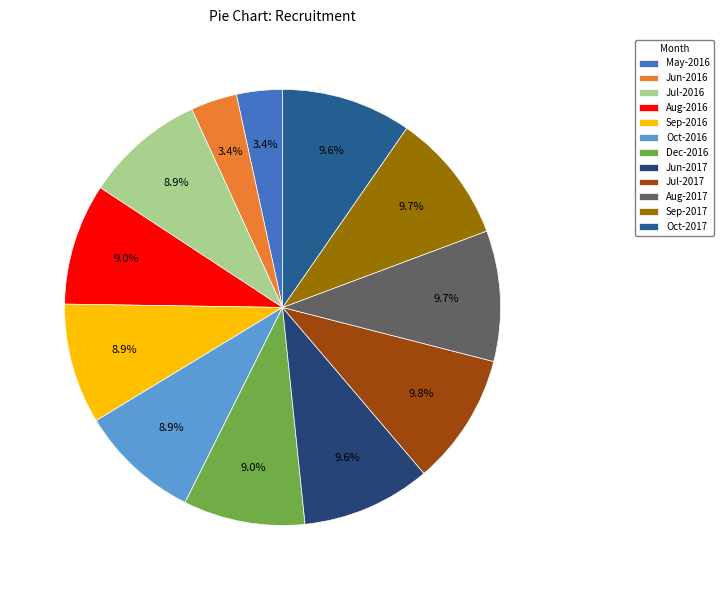

To the nearest percent, what percentage of the pie is Jun-2017?

10%